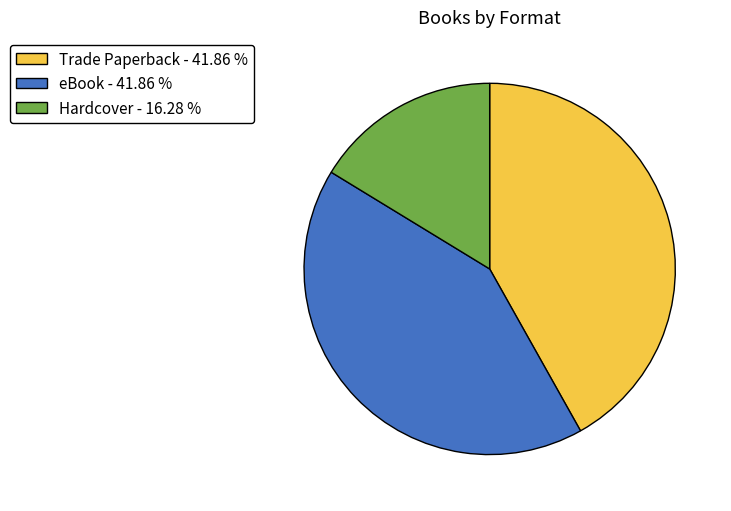

Do Hardcover and Trade Paperback together represent more than half of the pie?

Yes